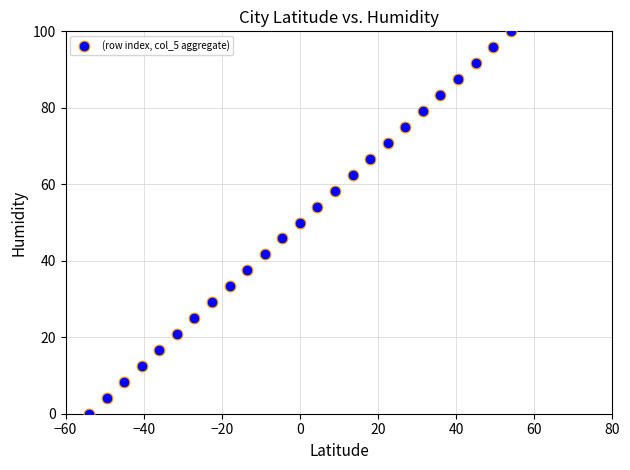

What is the range of Y values (max minus min)?

100.0